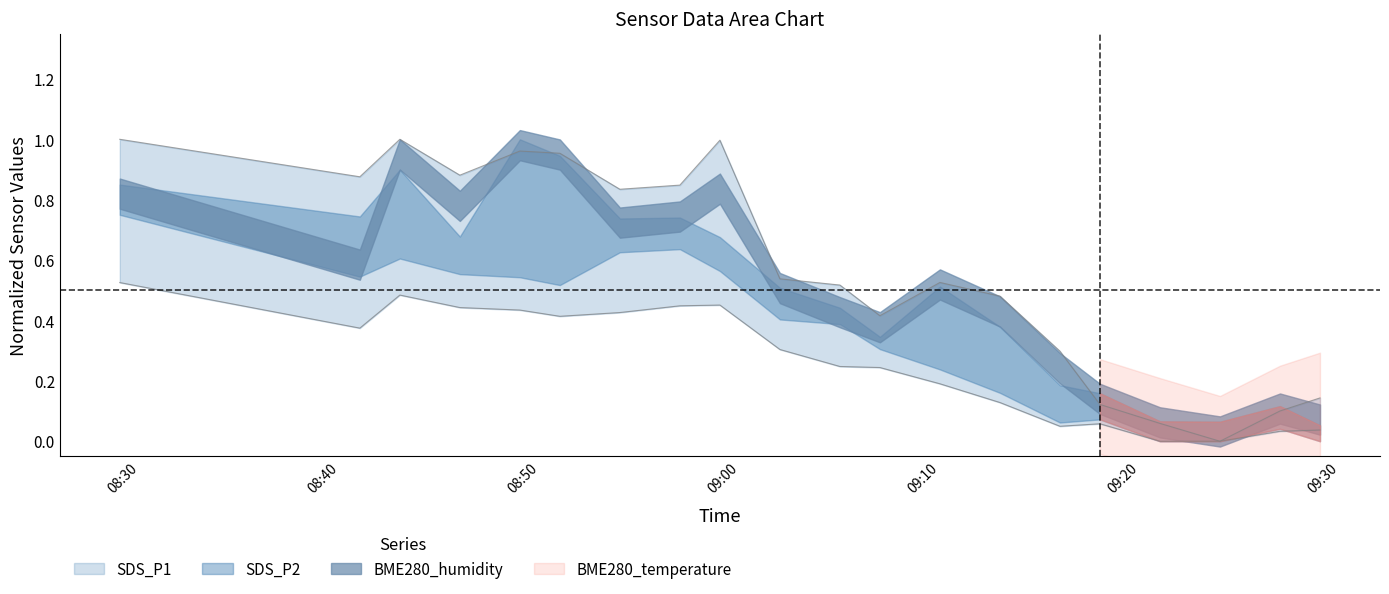

What is the total value across all series at 09:18?

0.2